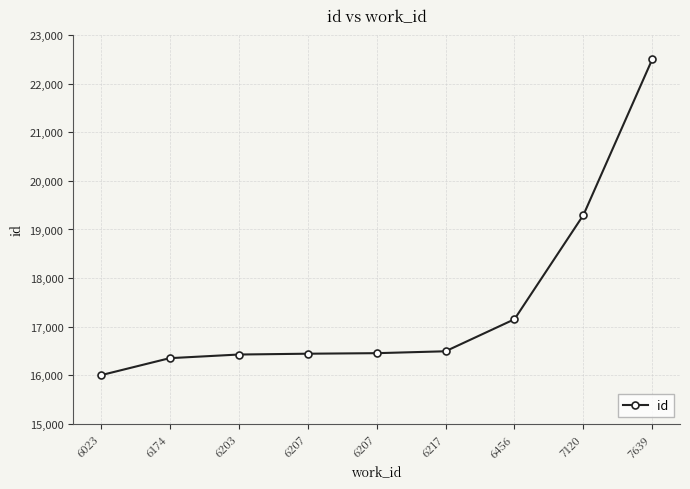

What is the sum of all values?

157117